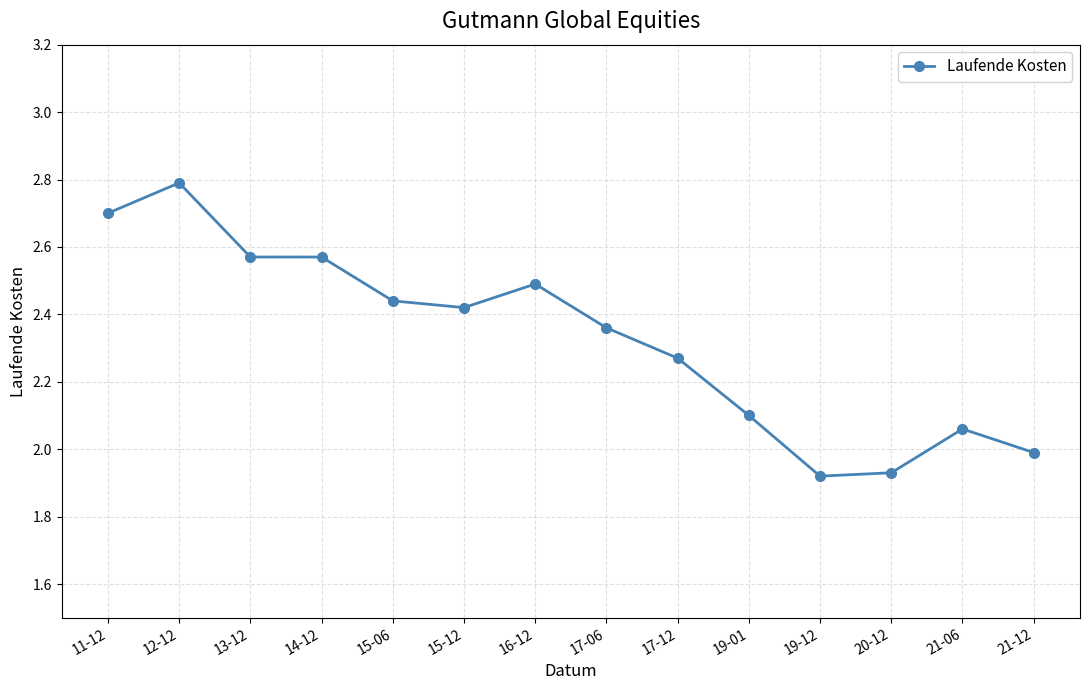

How many values are below 2?

3